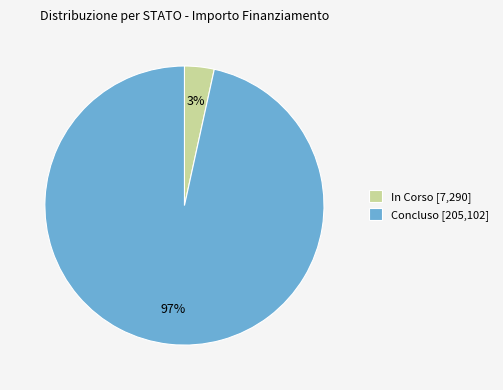

Does any single category account for the majority?

Yes